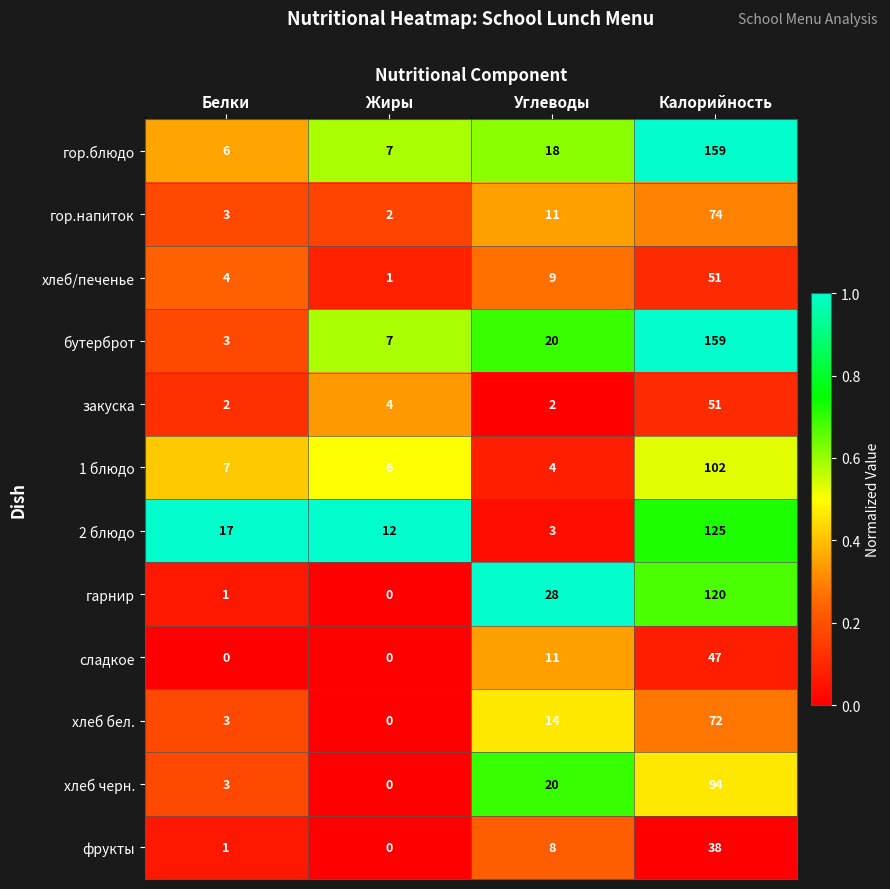

What is the difference between the maximum and minimum values in the хлеб/печенье series?

50